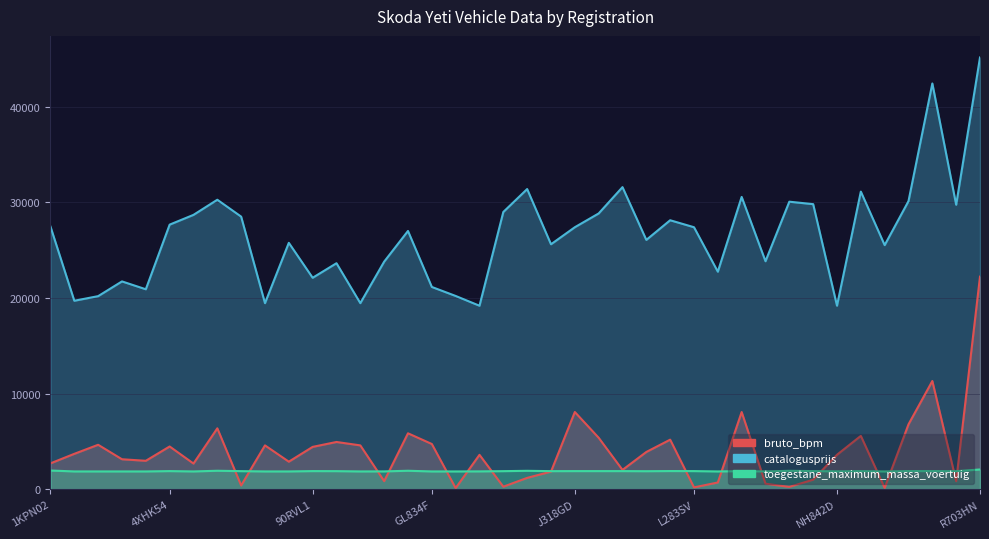

True or false: toegestane_maximum_massa_voertuig has more than 1 interior local peaks.

True